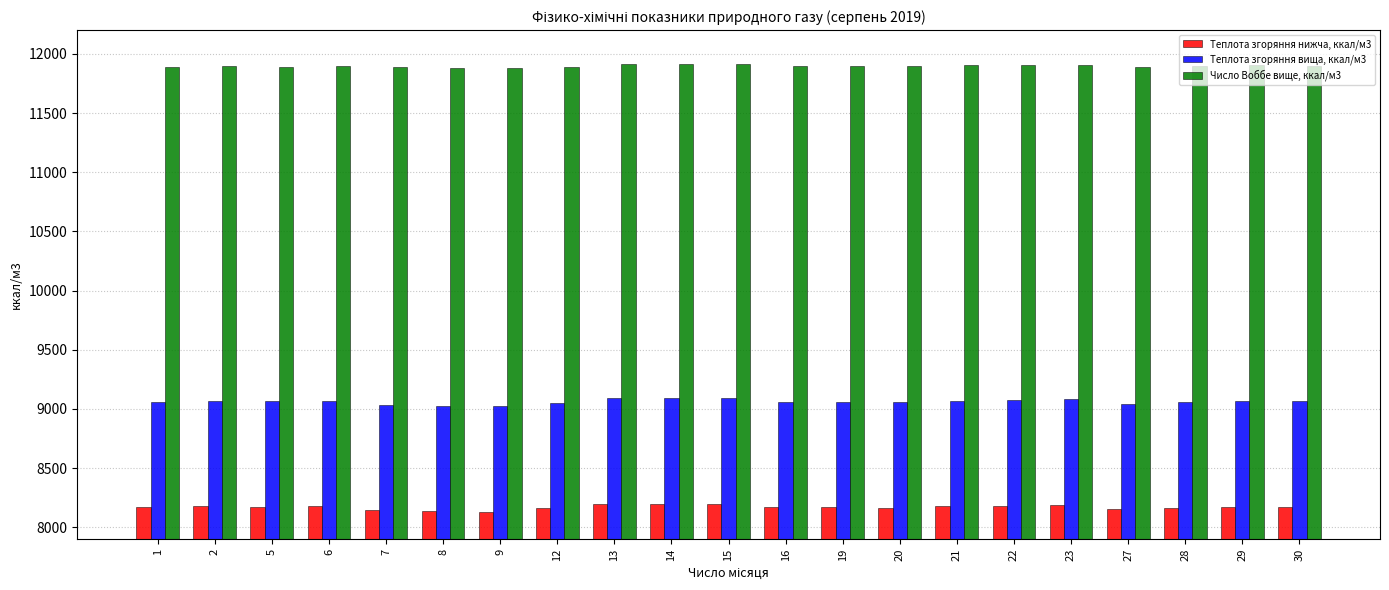

List the series in order of their overall mean, highest first.

Число Воббе вище, ккал/м3, Теплота згоряння вища, ккал/м3, Теплота згоряння нижча, ккал/м3